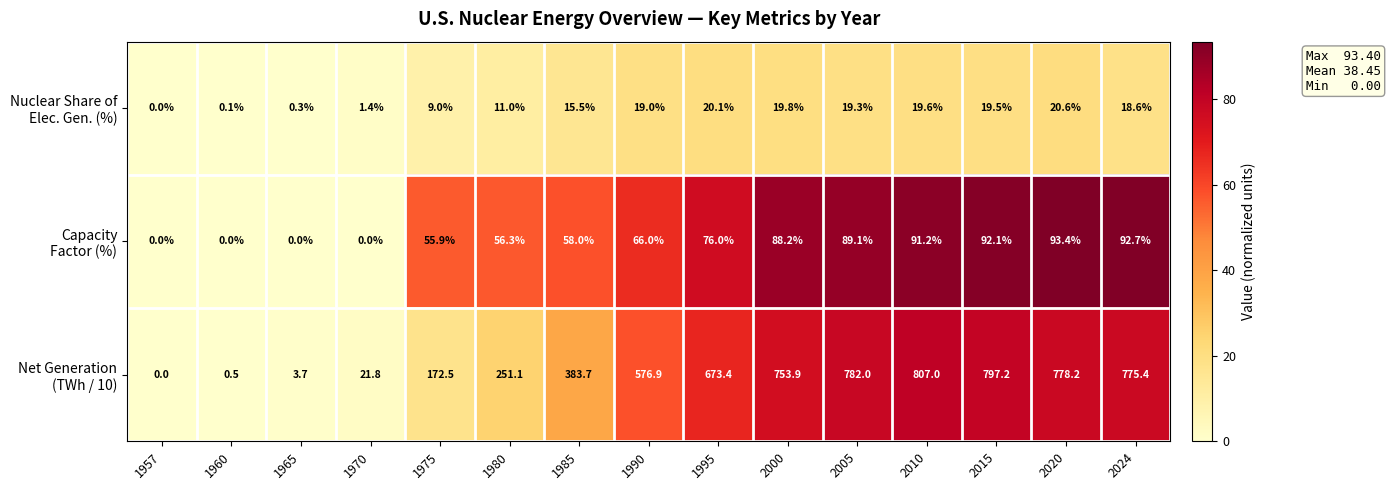

At which category is the sum across all series the highest?

2010